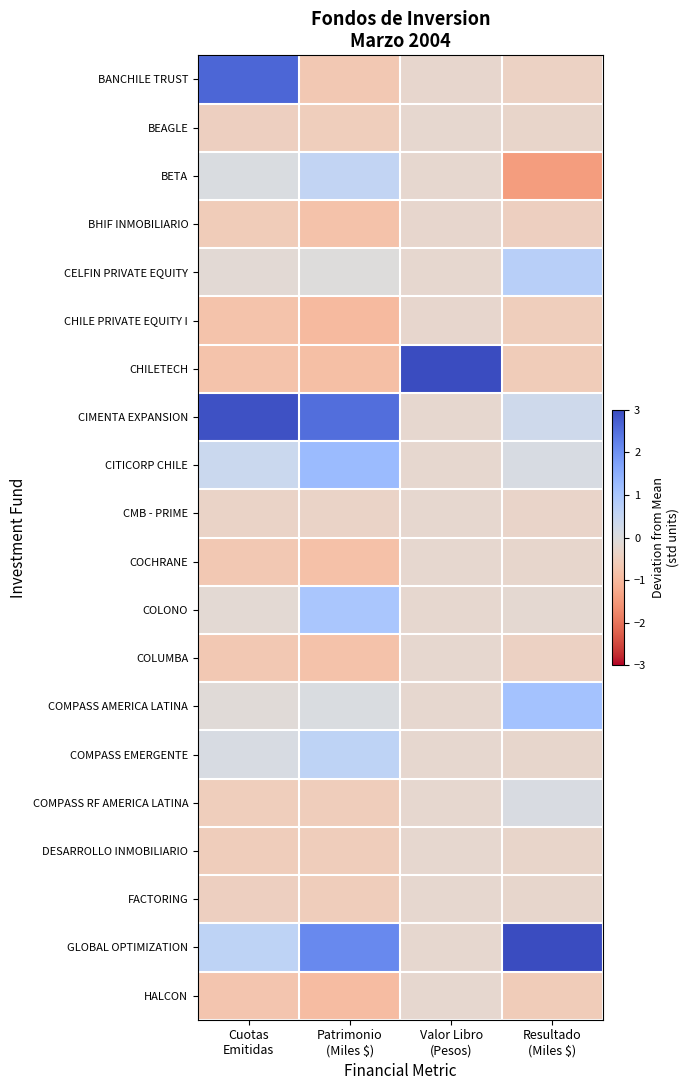

What is the smallest value displayed?

-1.4